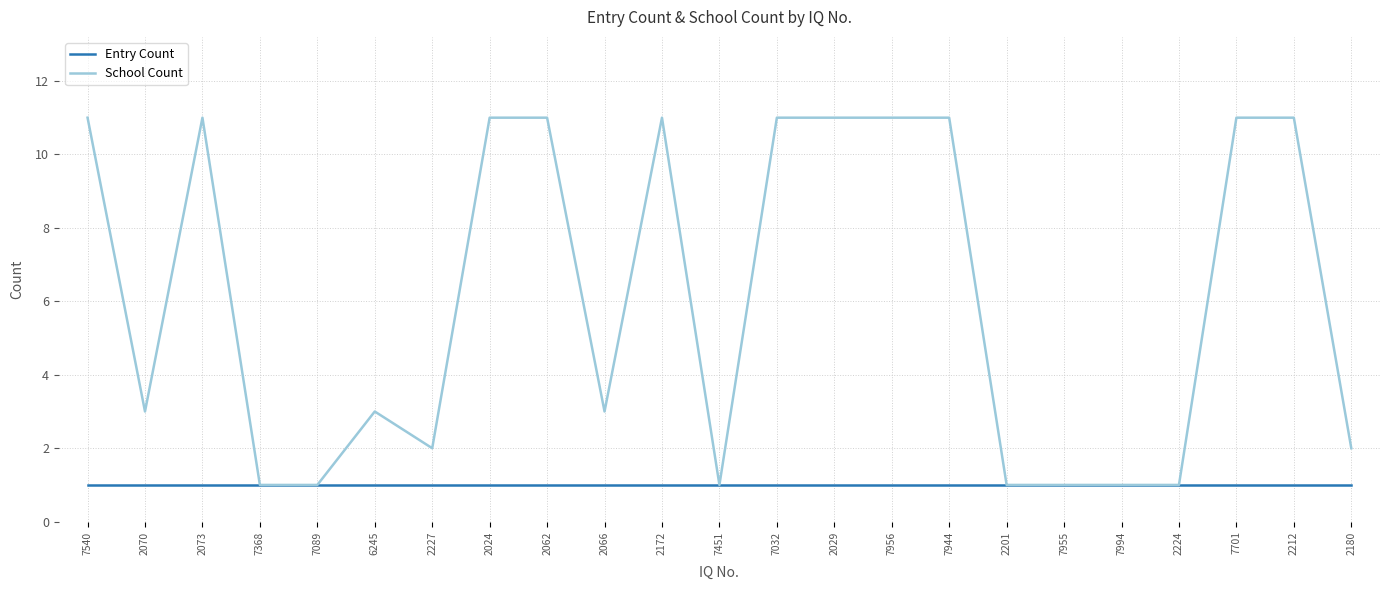

At how many categories does at least one series exceed 10?

11